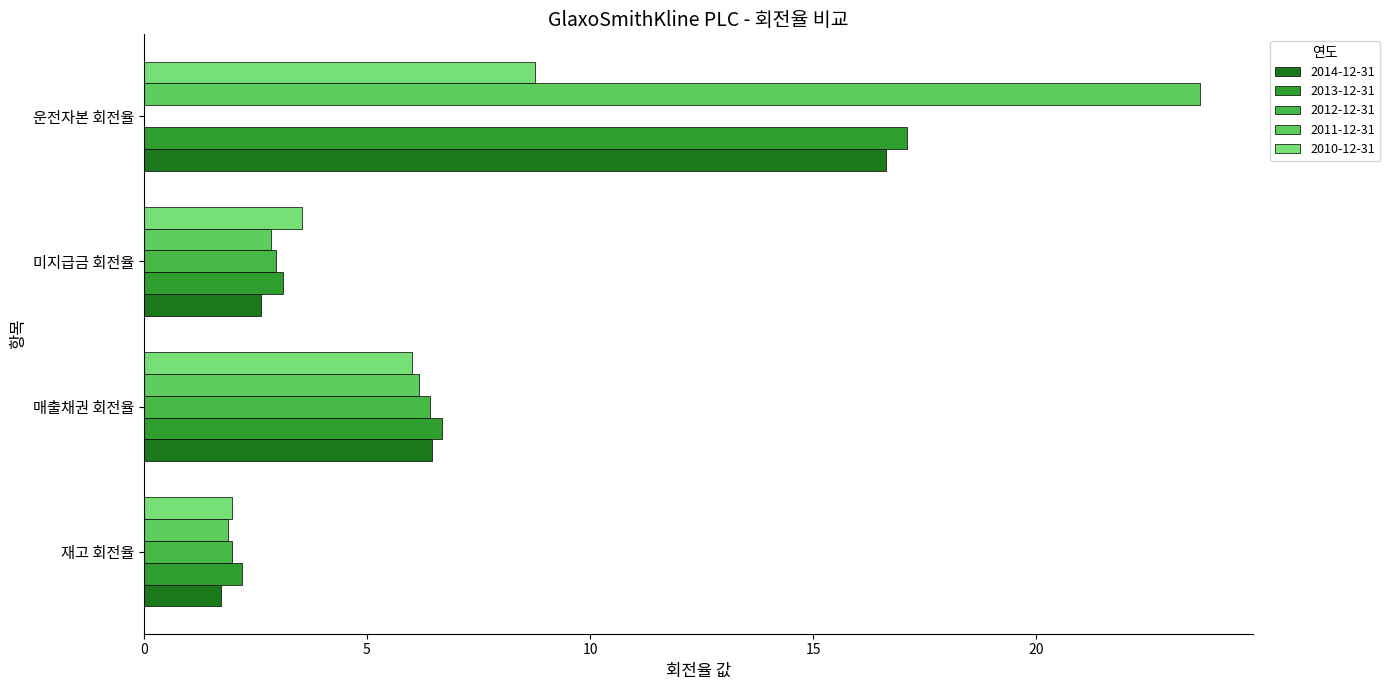

How many data points does each series have?

4